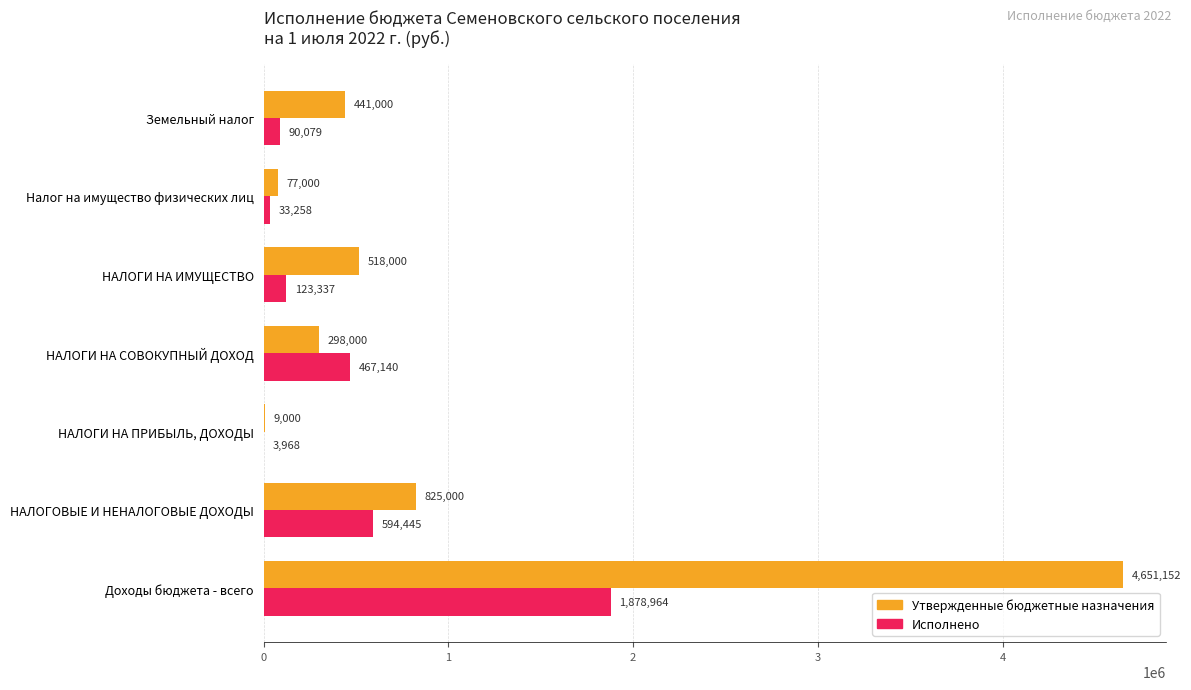

What is the sum of the Утвержденные бюджетные назначения values at НАЛОГОВЫЕ И НЕНАЛОГОВЫЕ ДОХОДЫ and НАЛОГИ НА СОВОКУПНЫЙ ДОХОД?

1123000.0